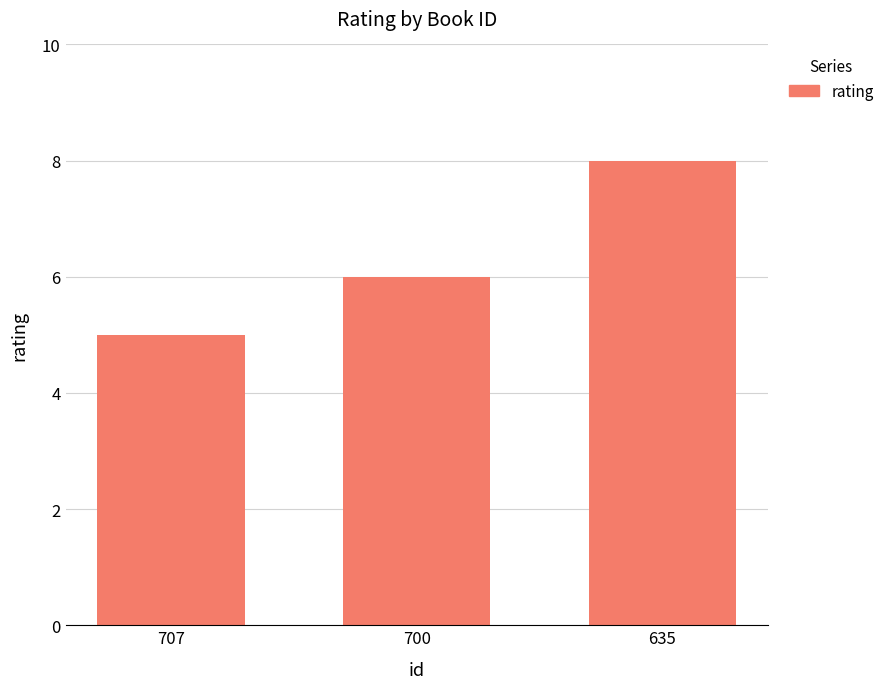

Does the chart contain any negative values?

No